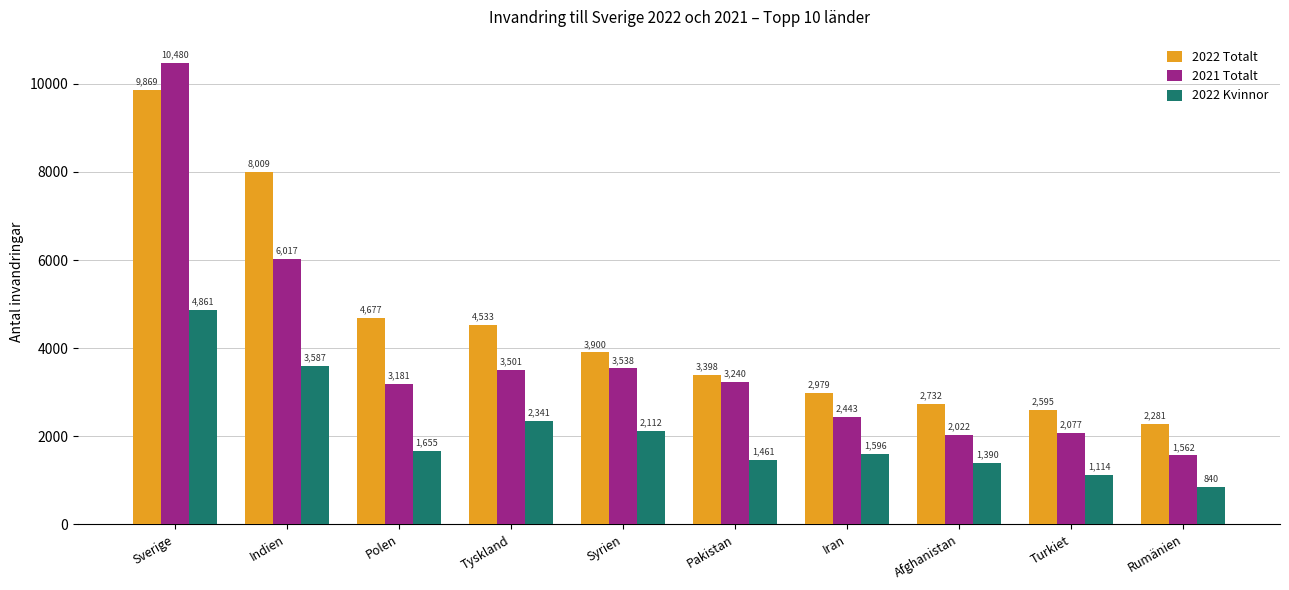

Reading right to left, what are all the values shown in this chart?

2022 Totalt: Rumänien=2281	Turkiet=2595	Afghanistan=2732	Iran=2979	Pakistan=3398	Syrien=3900	Tyskland=4533	Polen=4677	Indien=8009	Sverige=9869
2021 Totalt: Rumänien=1562	Turkiet=2077	Afghanistan=2022	Iran=2443	Pakistan=3240	Syrien=3538	Tyskland=3501	Polen=3181	Indien=6017	Sverige=10480
2022 Kvinnor: Rumänien=840	Turkiet=1114	Afghanistan=1390	Iran=1596	Pakistan=1461	Syrien=2112	Tyskland=2341	Polen=1655	Indien=3587	Sverige=4861